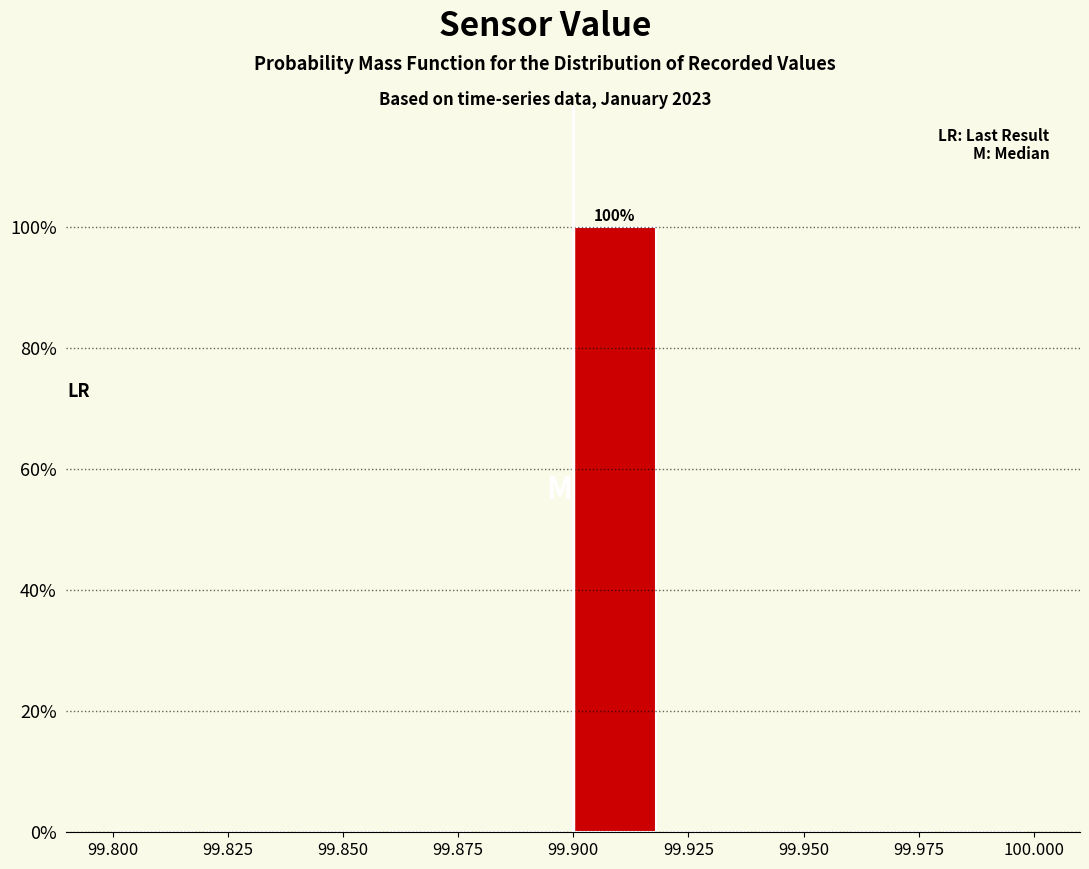

Which range on the x-axis has the tallest bar?

99.90 to 99.92